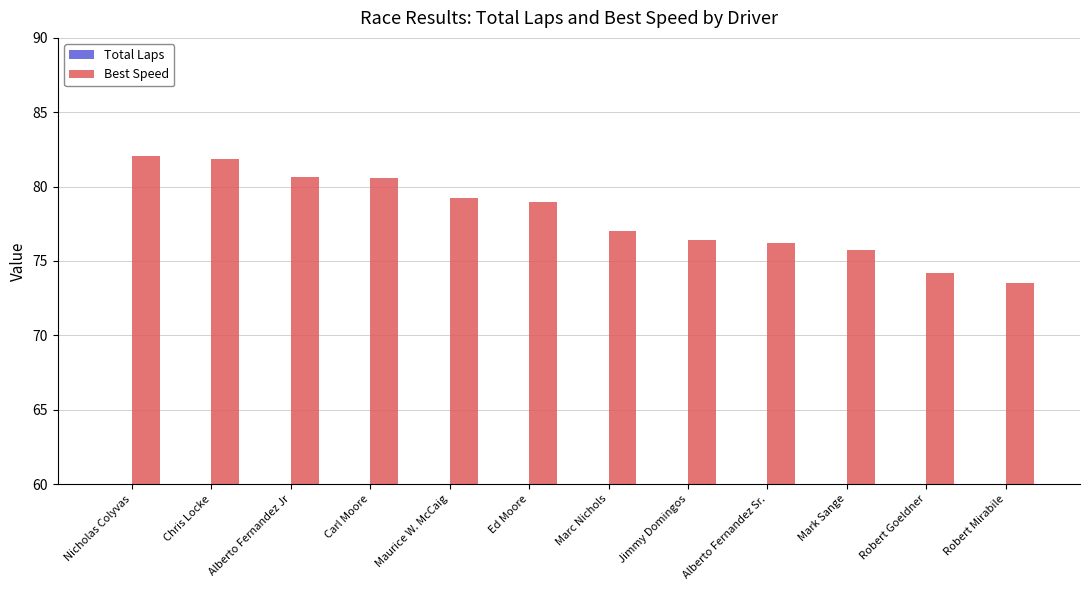

Which series has the largest total across all categories?

Best Speed